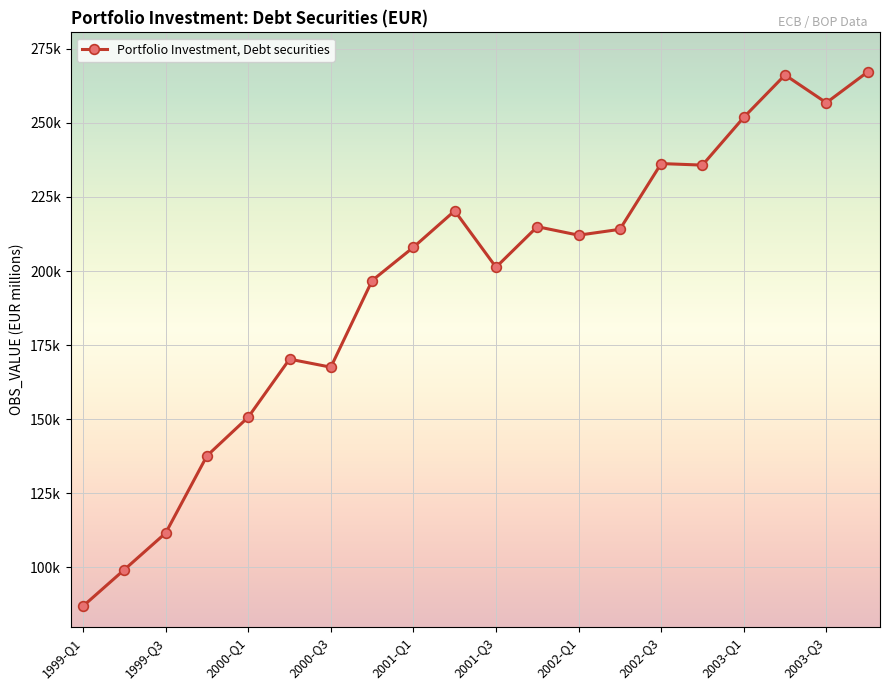

What is the difference between the second highest and second lowest values?

166887.9